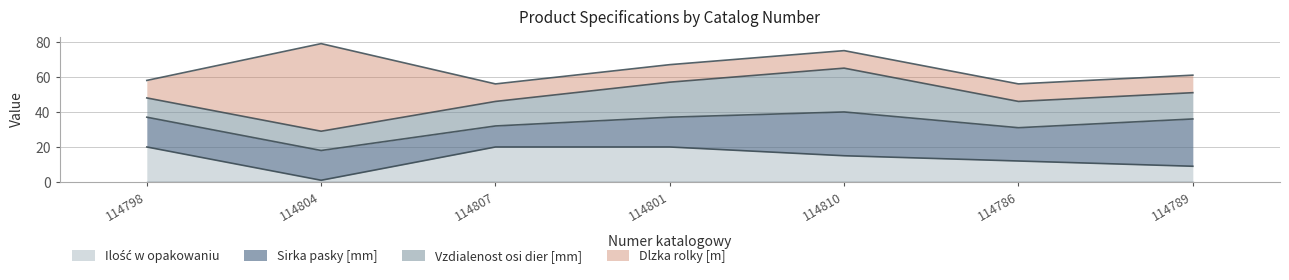

At 114801, list the series in order from largest to smallest.

Ilość w opakowaniu, Vzdialenost osi dier [mm], Sirka pasky [mm], Dlzka rolky [m]